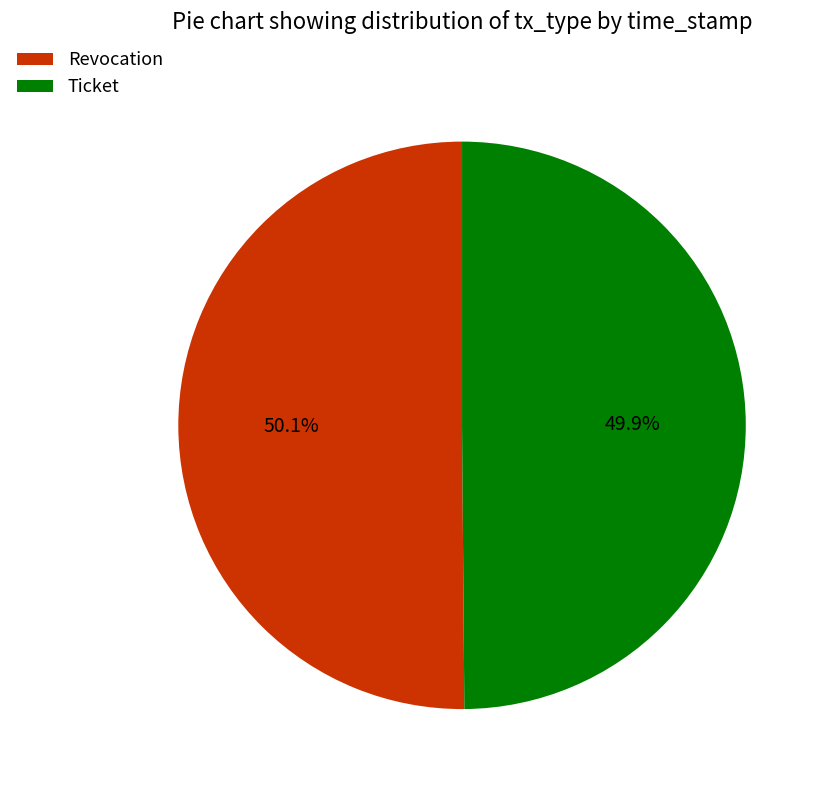

Is the sum of Ticket and Revocation greater than half?

Yes